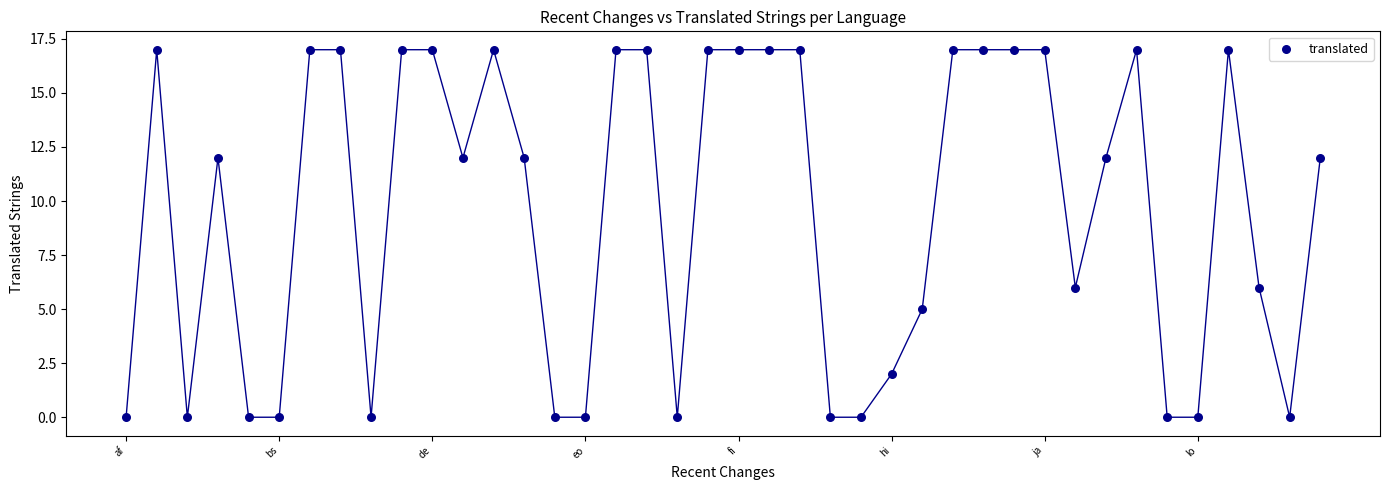

What is the range of Y values (max minus min)?

17